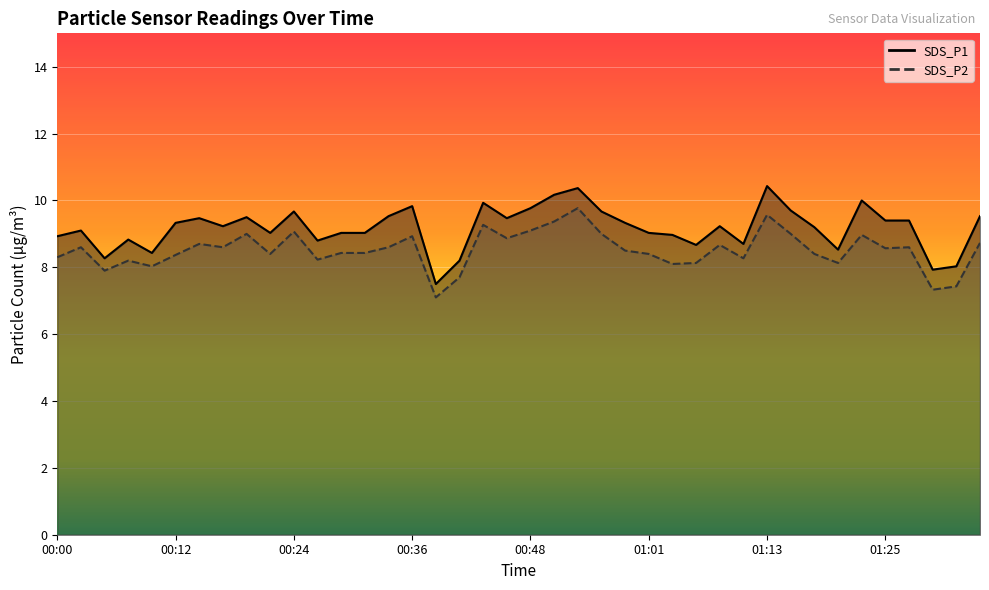

What is the spread (max minus min) of values at 00:07?

0.6